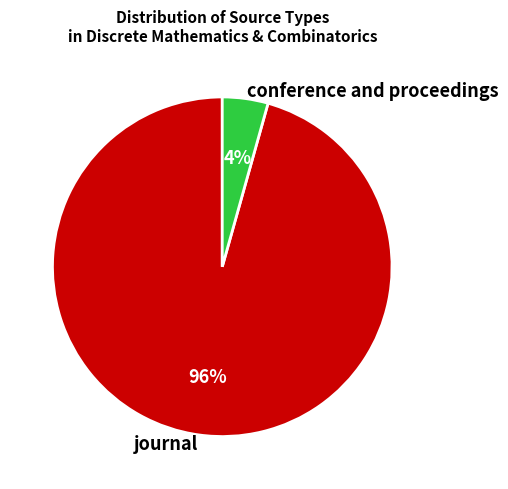

Does any single category account for the majority?

Yes